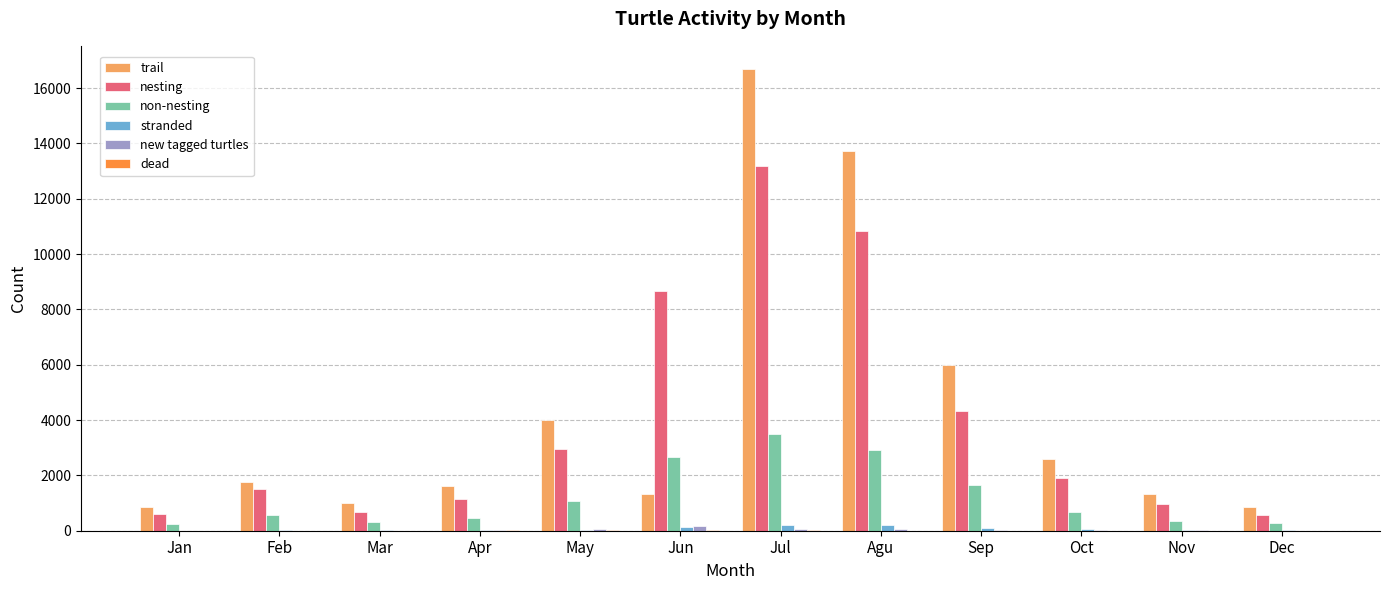

Where is nesting nearest to the value 6887?

Jun